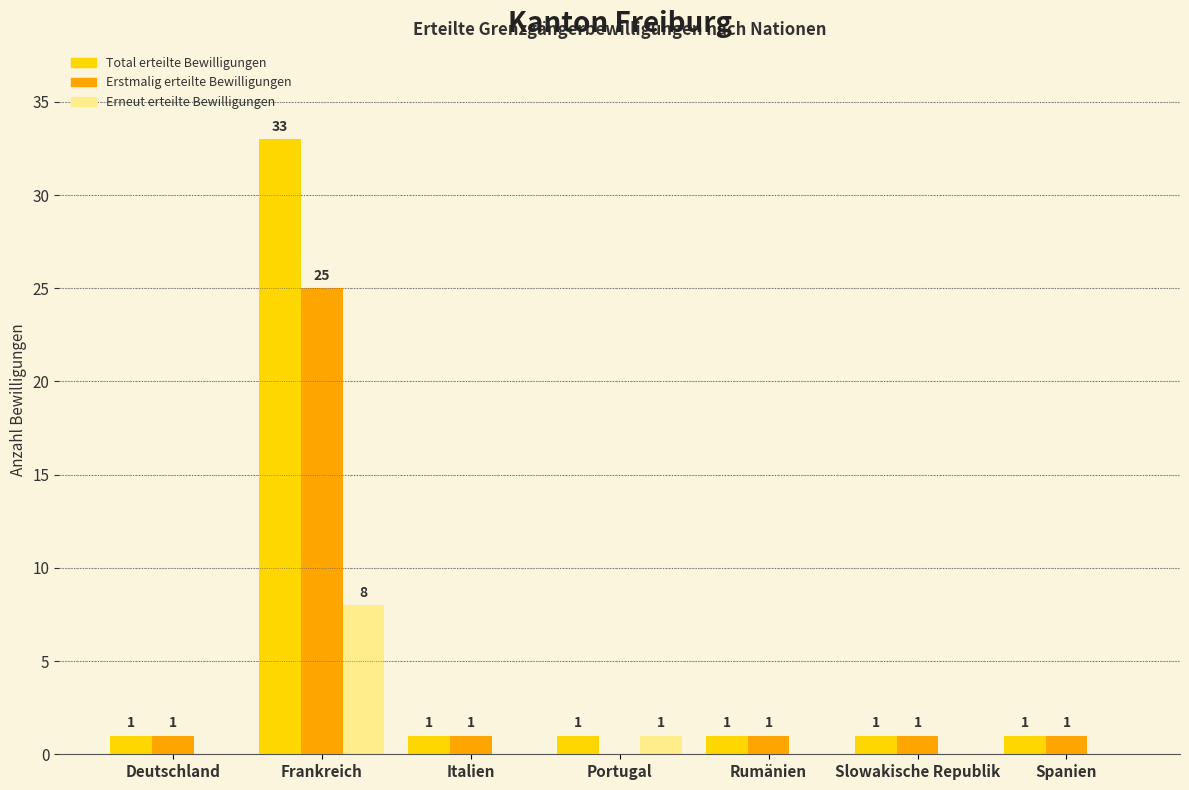

Does the chart contain stacked bars?

No